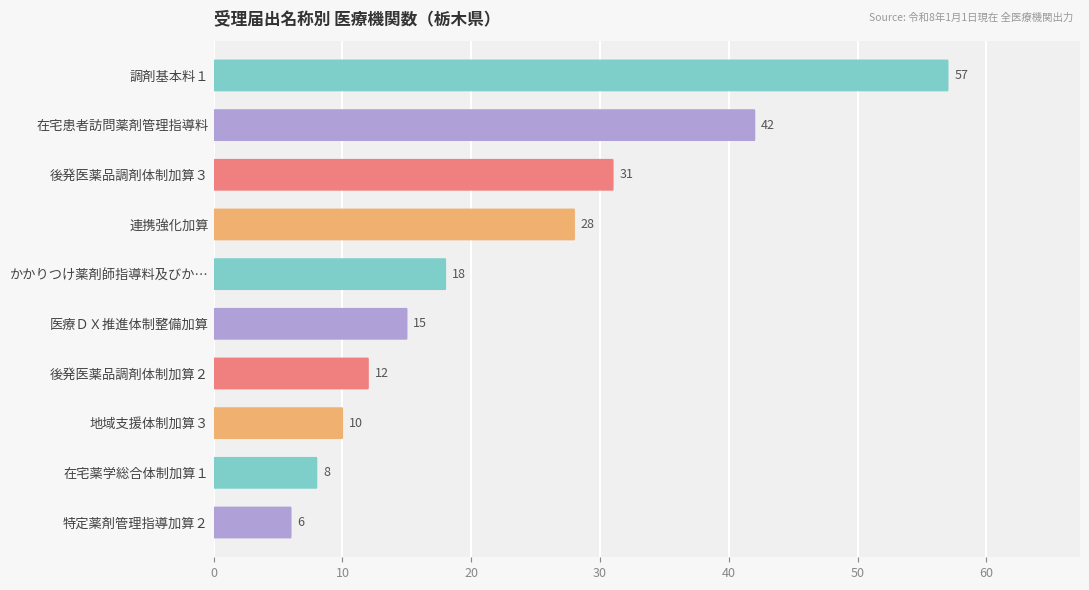

True or false: the data shows 18 at かかりつけ薬剤師指導料及びかかりつけ薬剤師包括管理料.

True